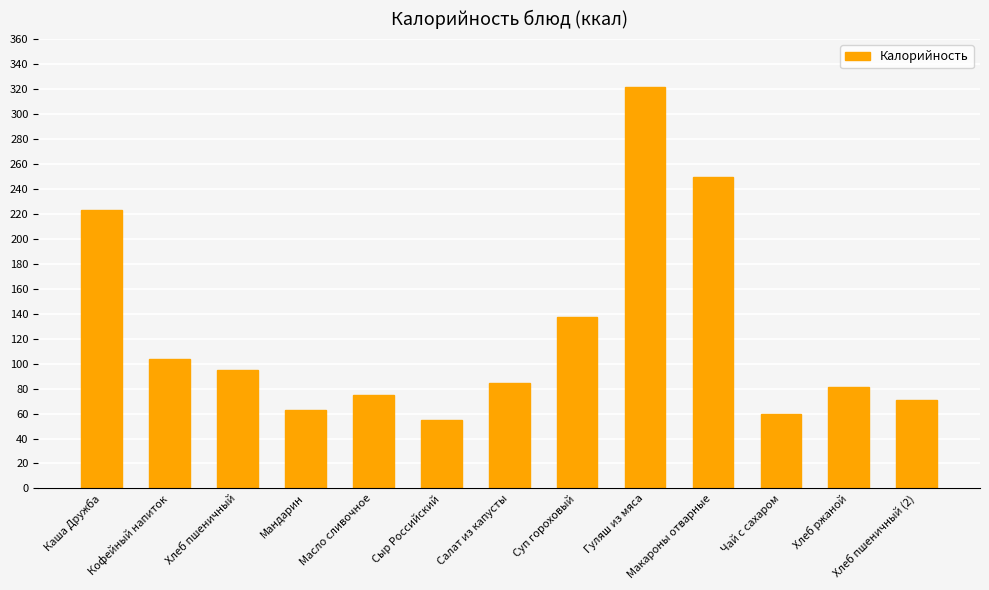

At which label is the value closest to 188?

Каша Дружба